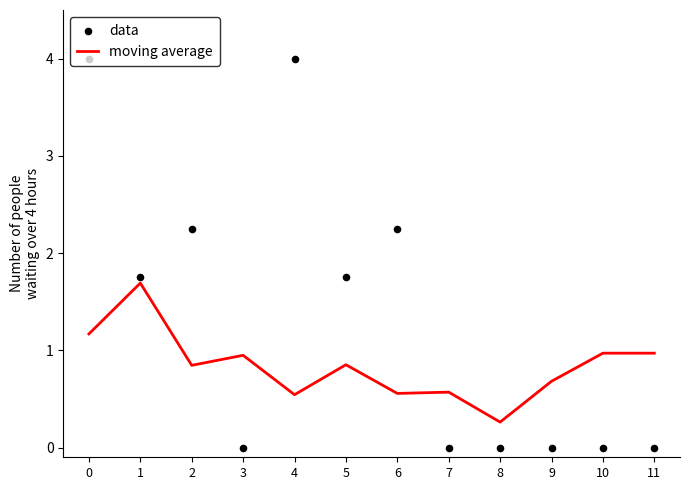

At how many categories does at least one series exceed 3?

2